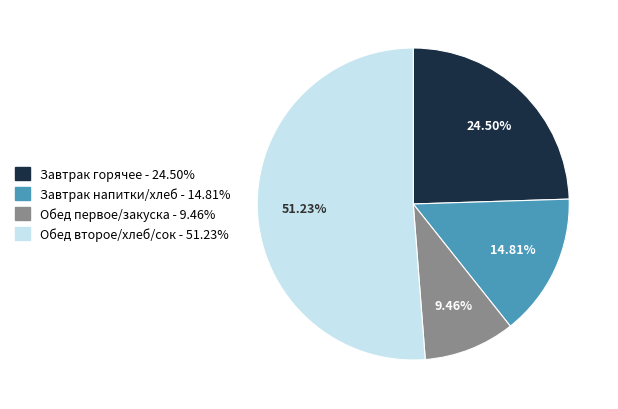

Is there a majority slice in this chart?

Yes